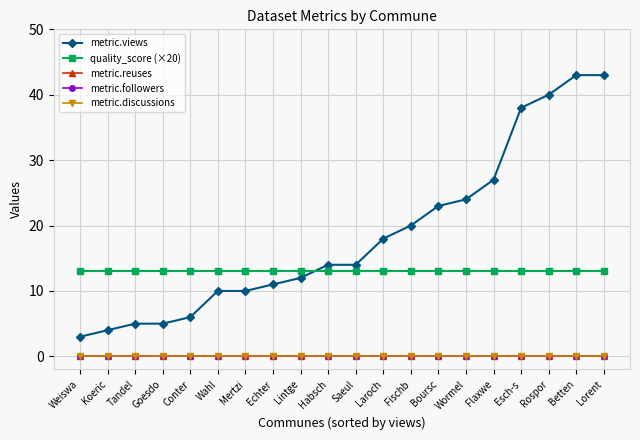

True or false: metric.reuses and metric.discussions cross at least once.

False